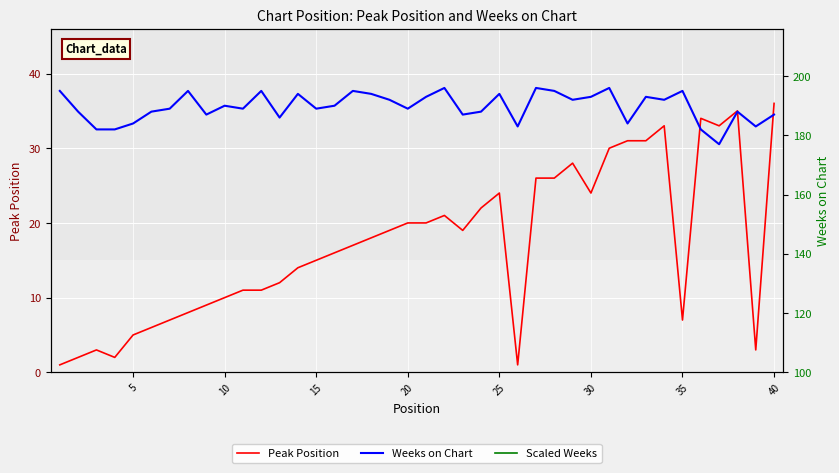

The Peak Position series shows 6 at 25. True or false?

False